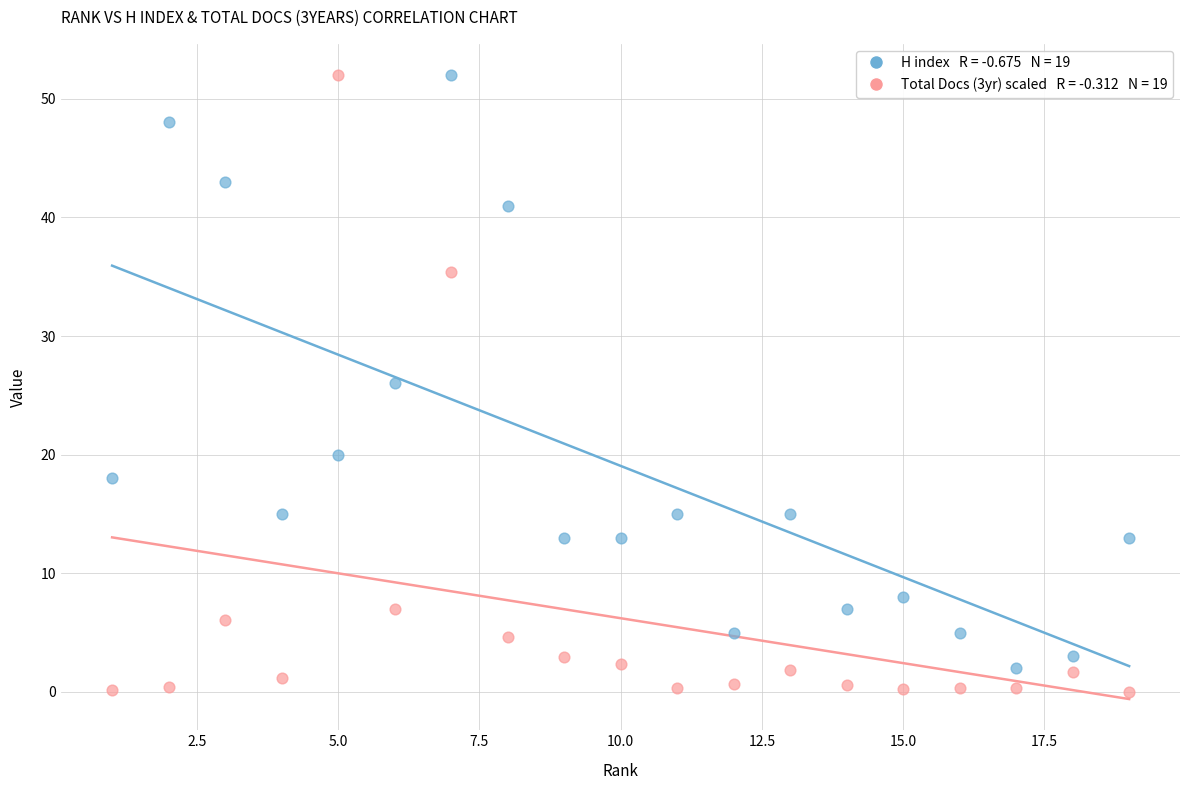

Across all data points, what is the range of X values (max minus min)?

18.0